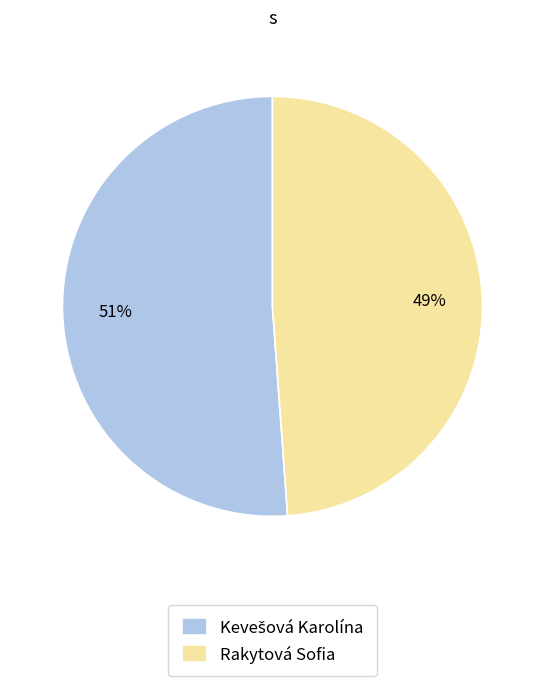

Which category has the smallest portion of the pie?

Rakytová Sofia